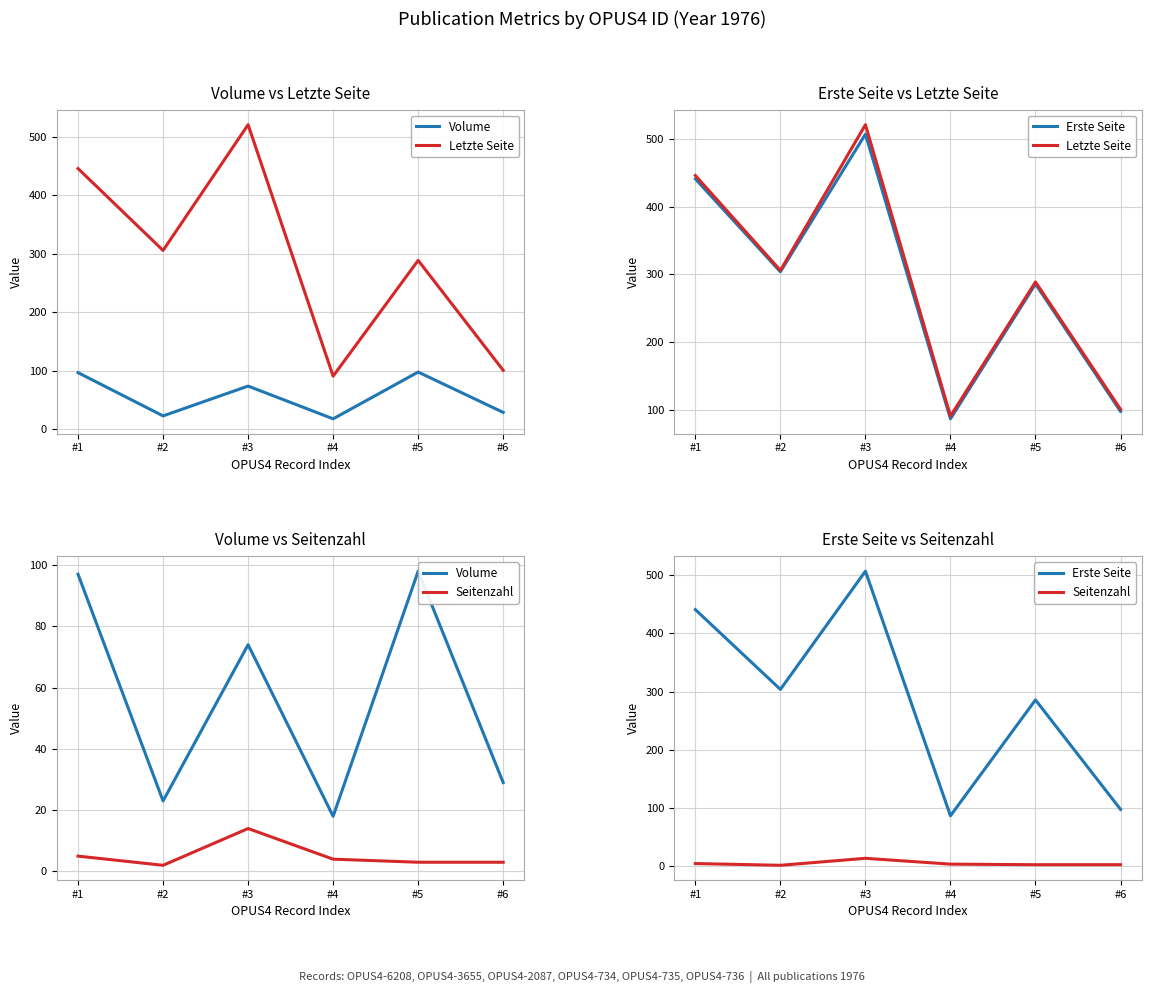

What is the value of the Letzte Seite point at the 6th from the left?

101